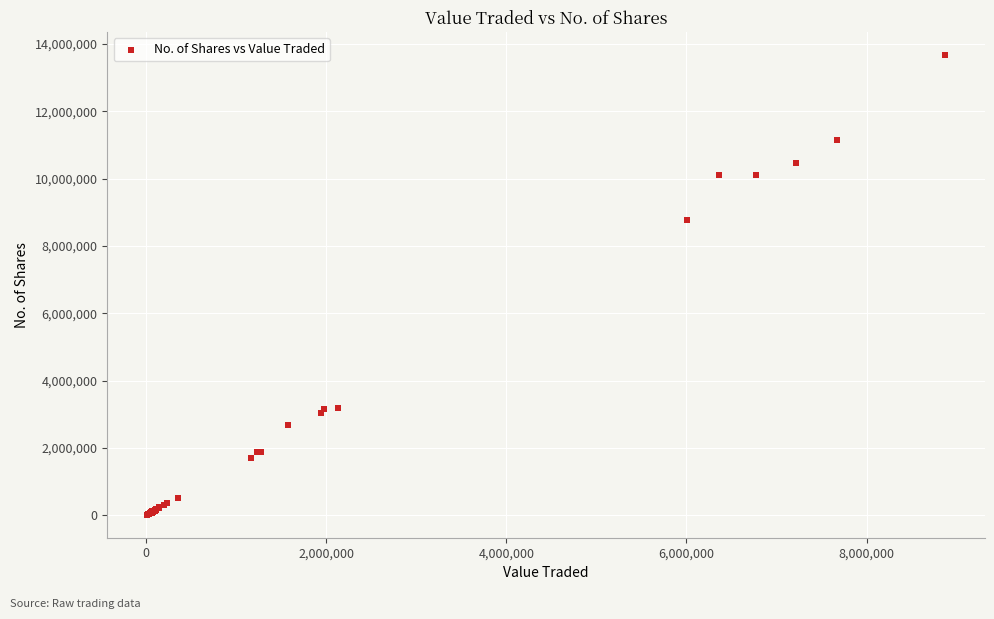

What Y value in the scatter plot is closest to 6846585?

8765419